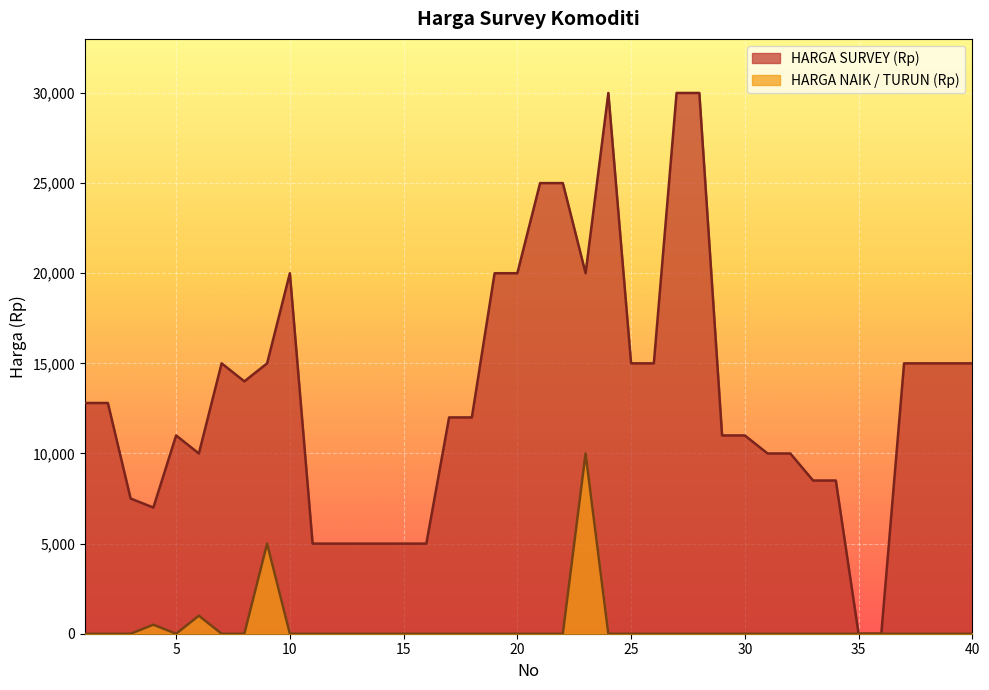

At which category is the sum across all series the highest?

23